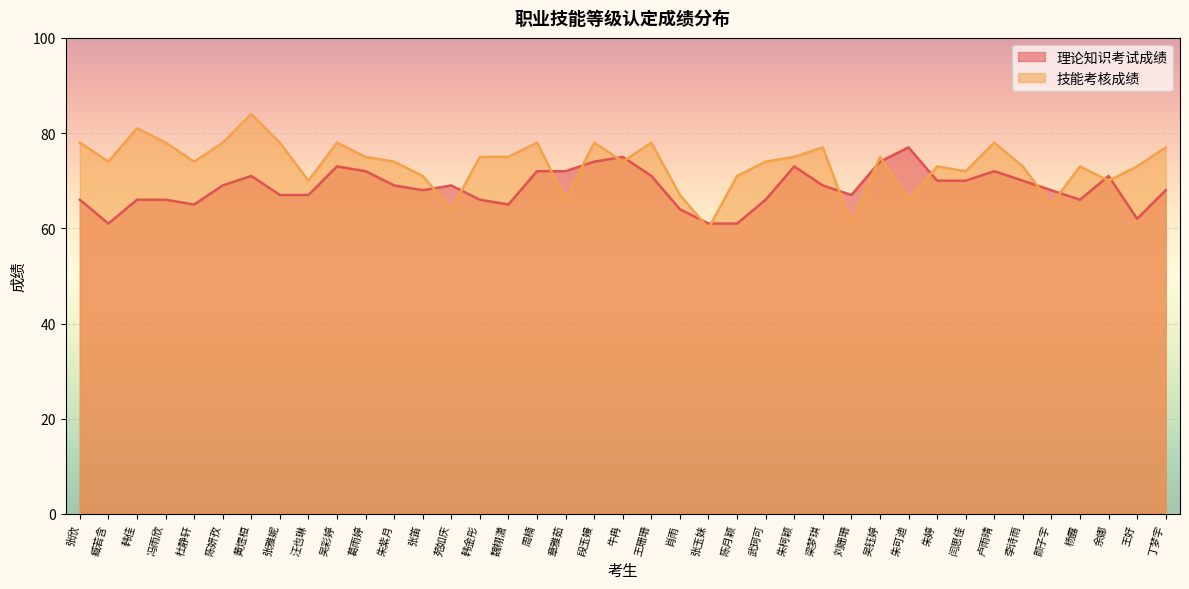

Which series changed the most between 闫思佳 and 颜子宇?

技能考核成绩